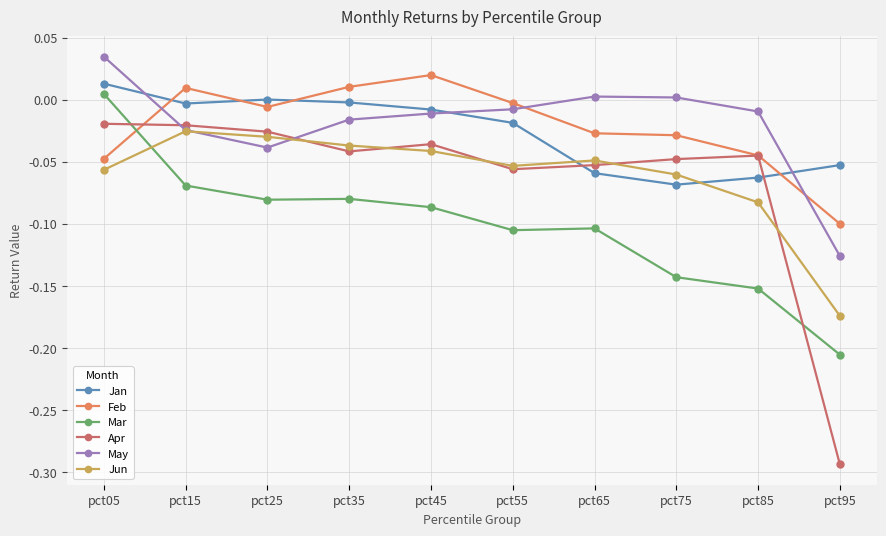

At which category does May reach its first local valley?

pct25